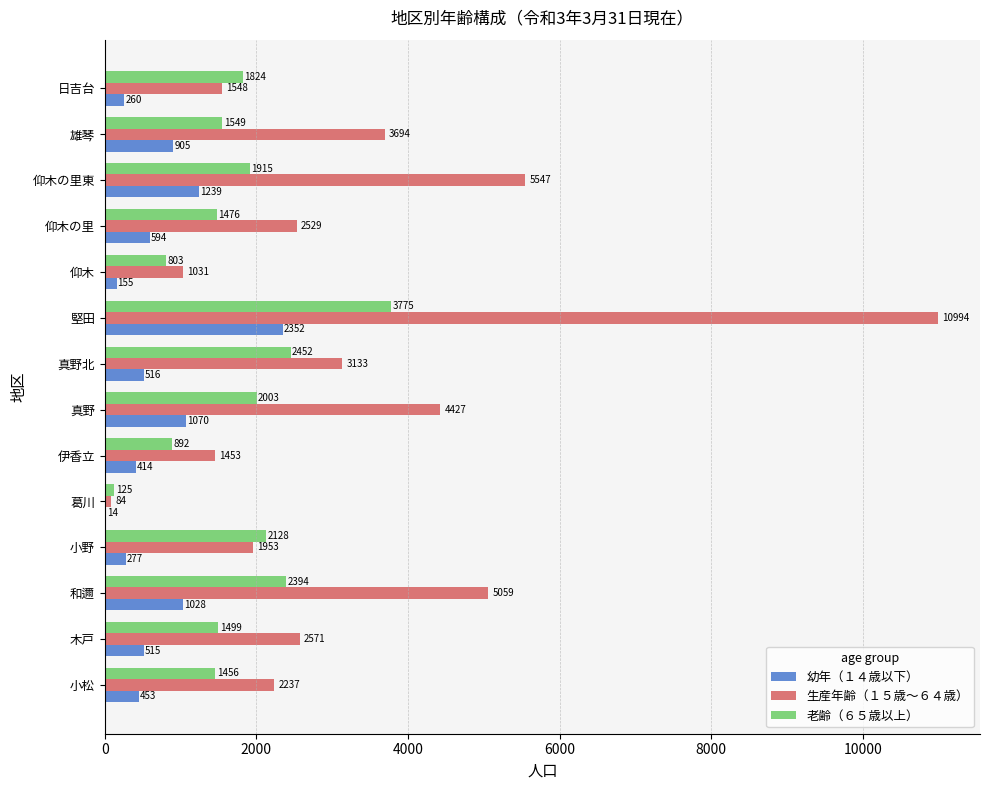

The 生産年齢（１５歳～６４歳） series shows 4427 at 真野. True or false?

True